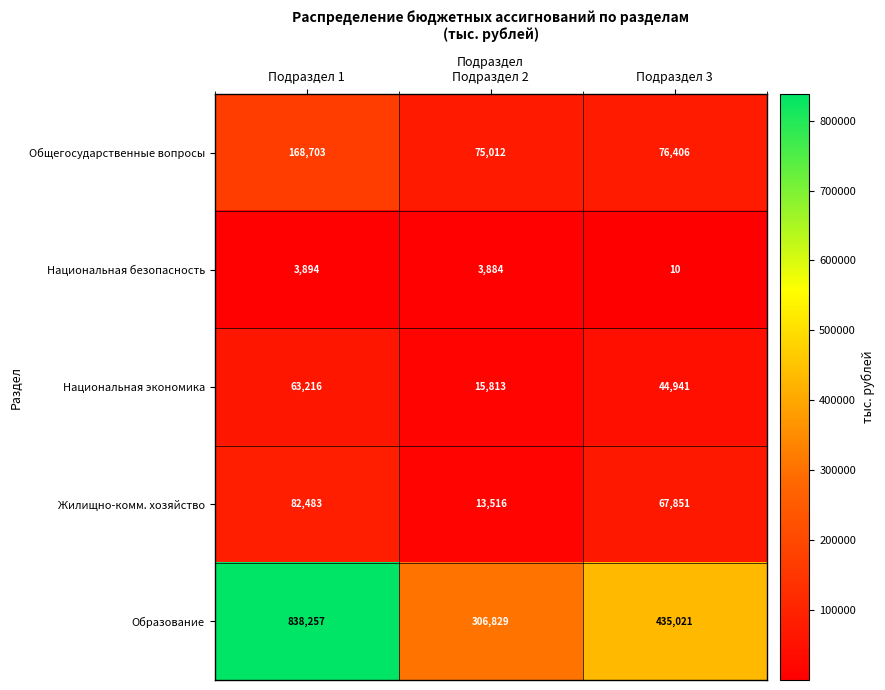

Which label corresponds to the largest value in the chart?

Подраздел 1